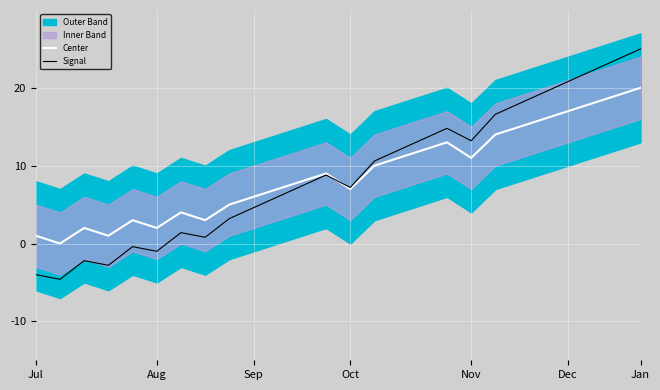

What is the approximate value of Center at 24?

19.0